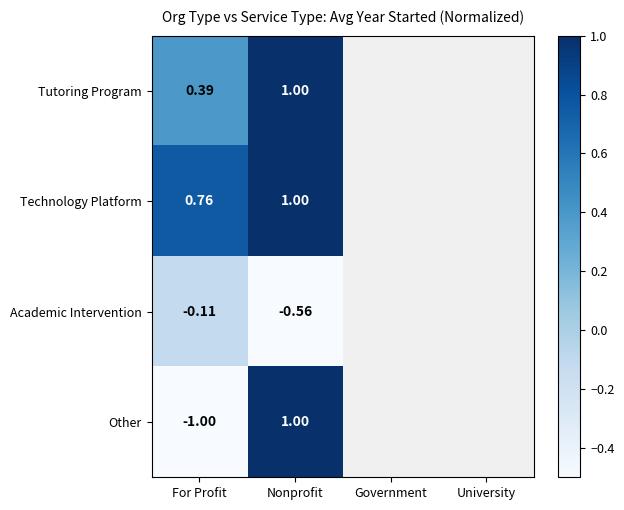

List the labels in order of Academic Intervention value, largest first.

For Profit, Nonprofit, Government, University